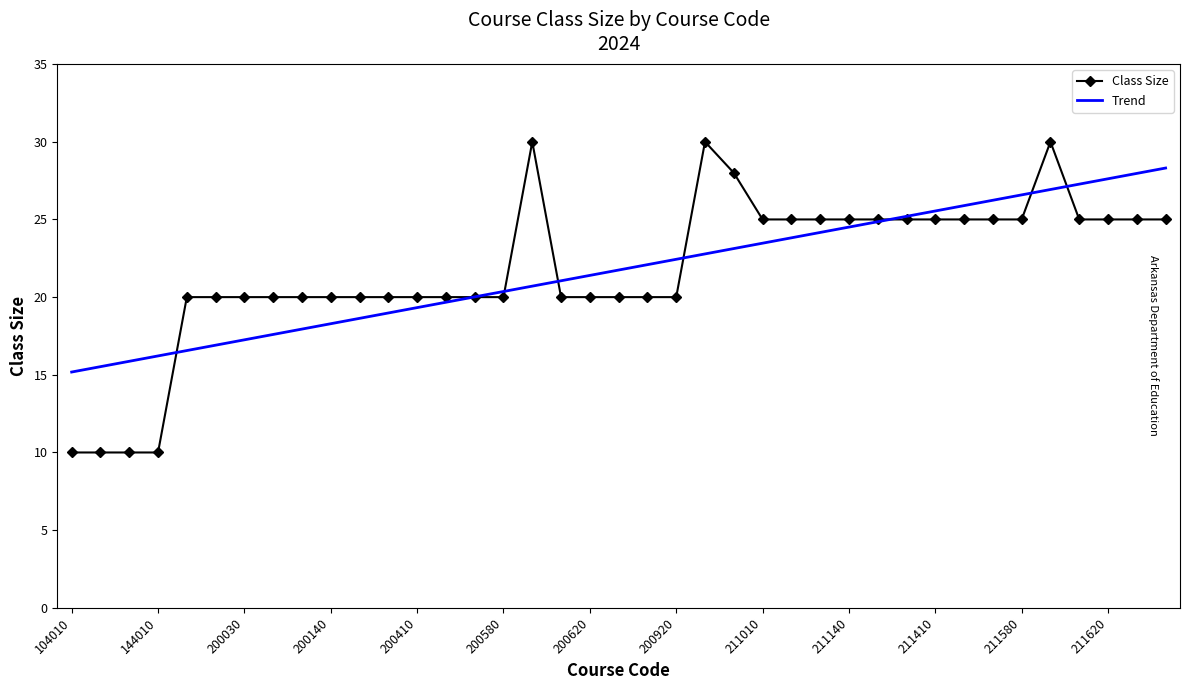

What is the difference between the maximum and minimum values in the Trend series?

13.1